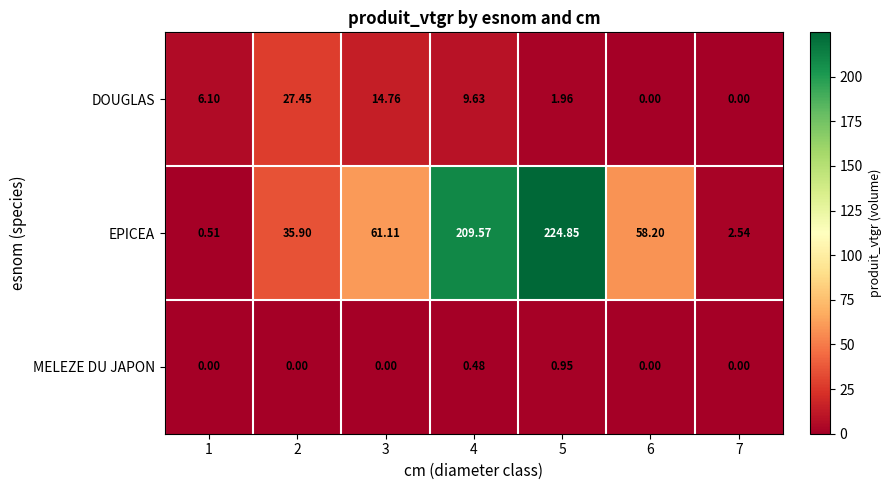

Is the value of EPICEA at 3 greater than the value of DOUGLAS at 5?

Yes